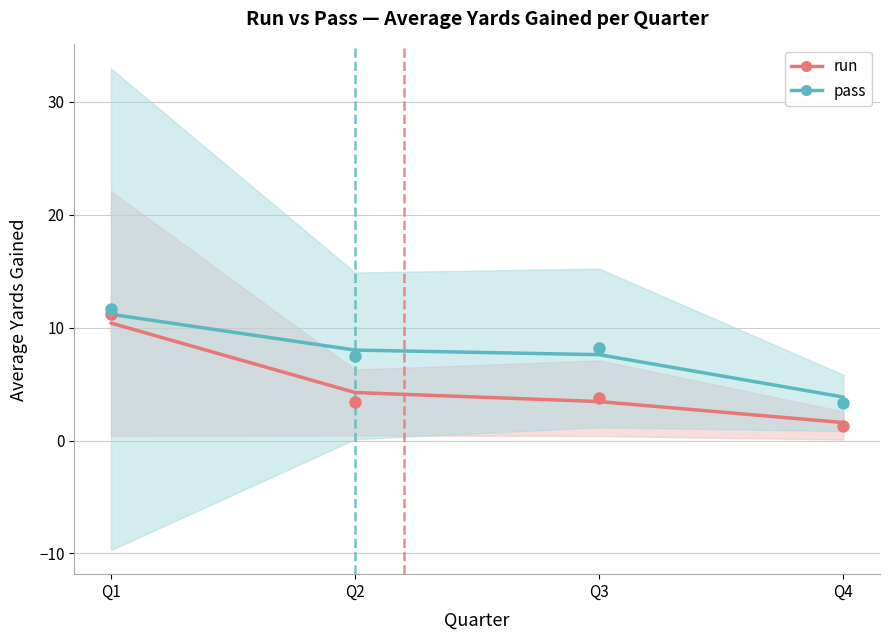

Which series contains the lowest Y value?

run